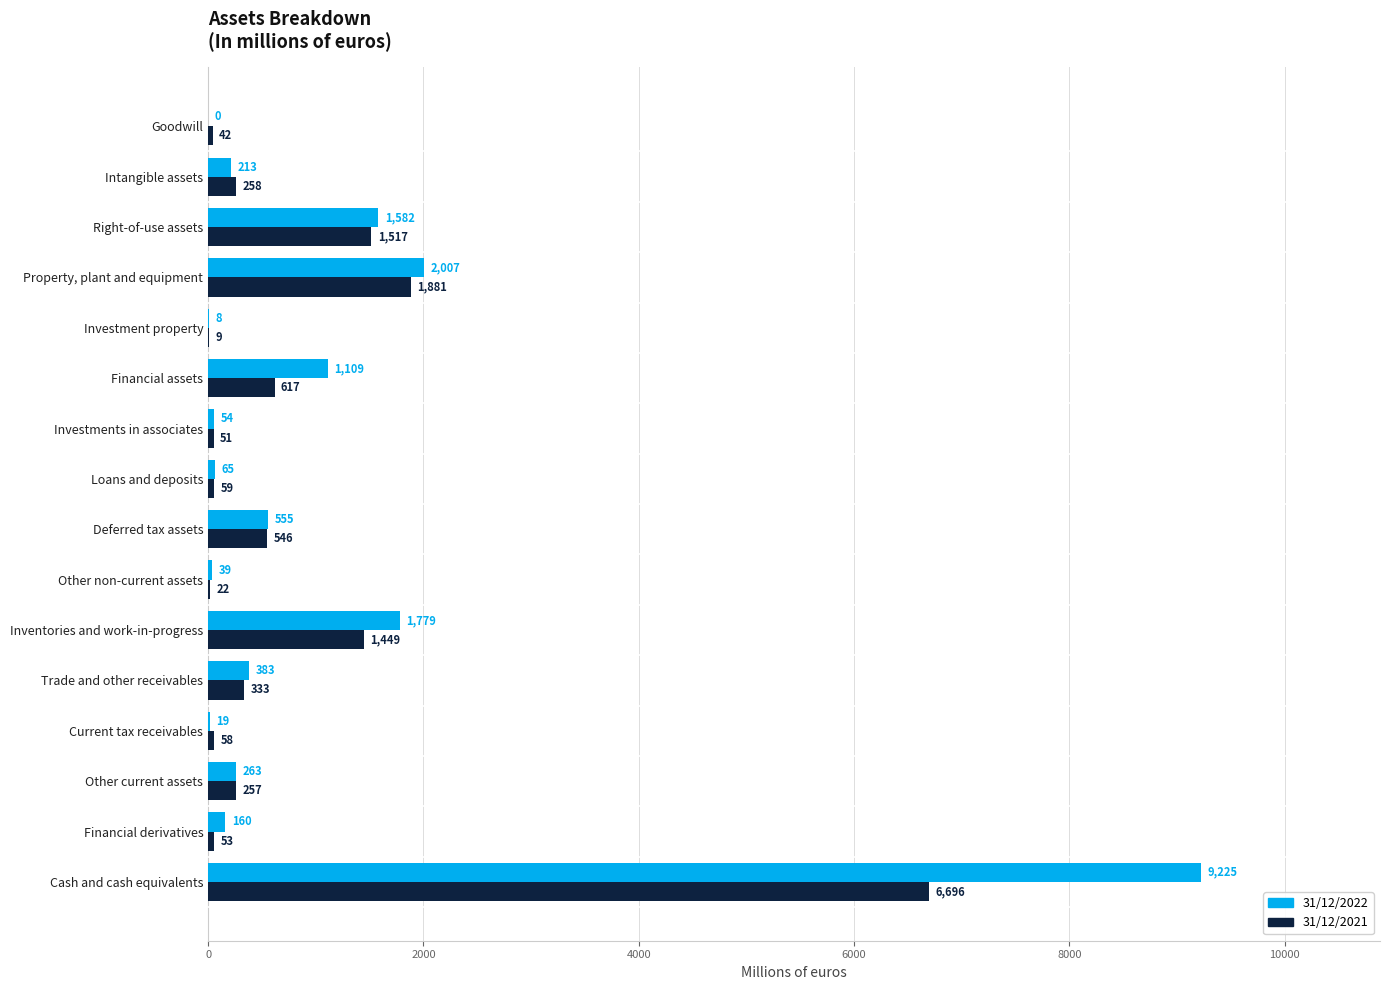

Which series changed the most between Intangible assets and Deferred tax assets?

31/12/2022